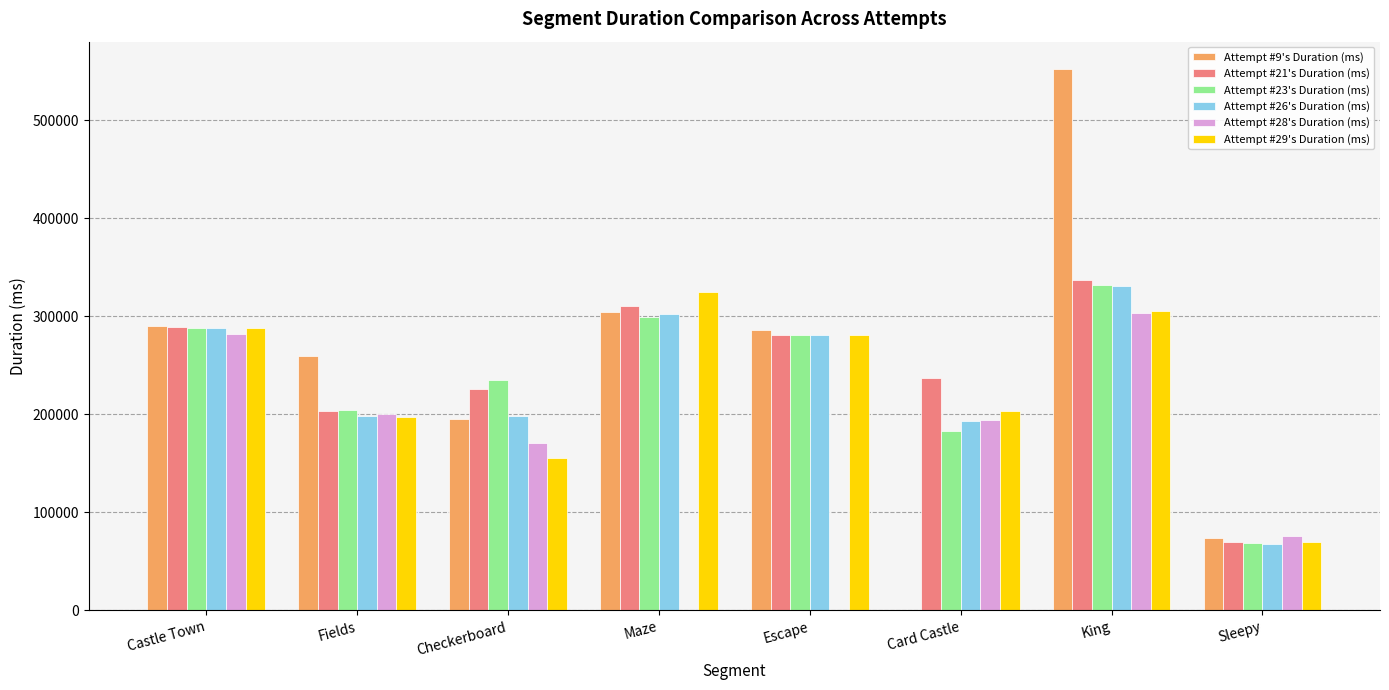

Is it true that Attempt #23's Duration (ms) equals 288328 at Castle Town?

True